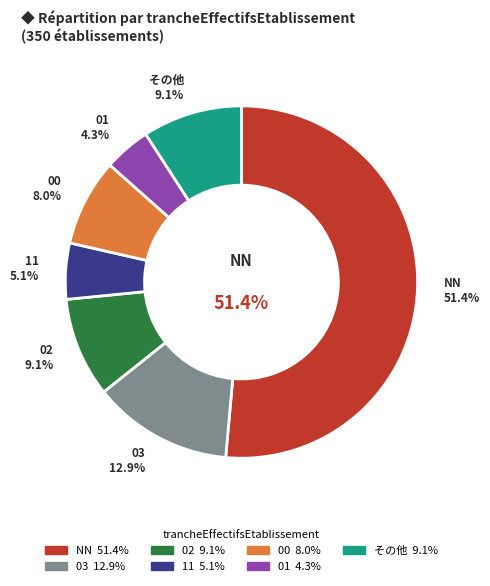

Between 11 and 01, which is larger?

11